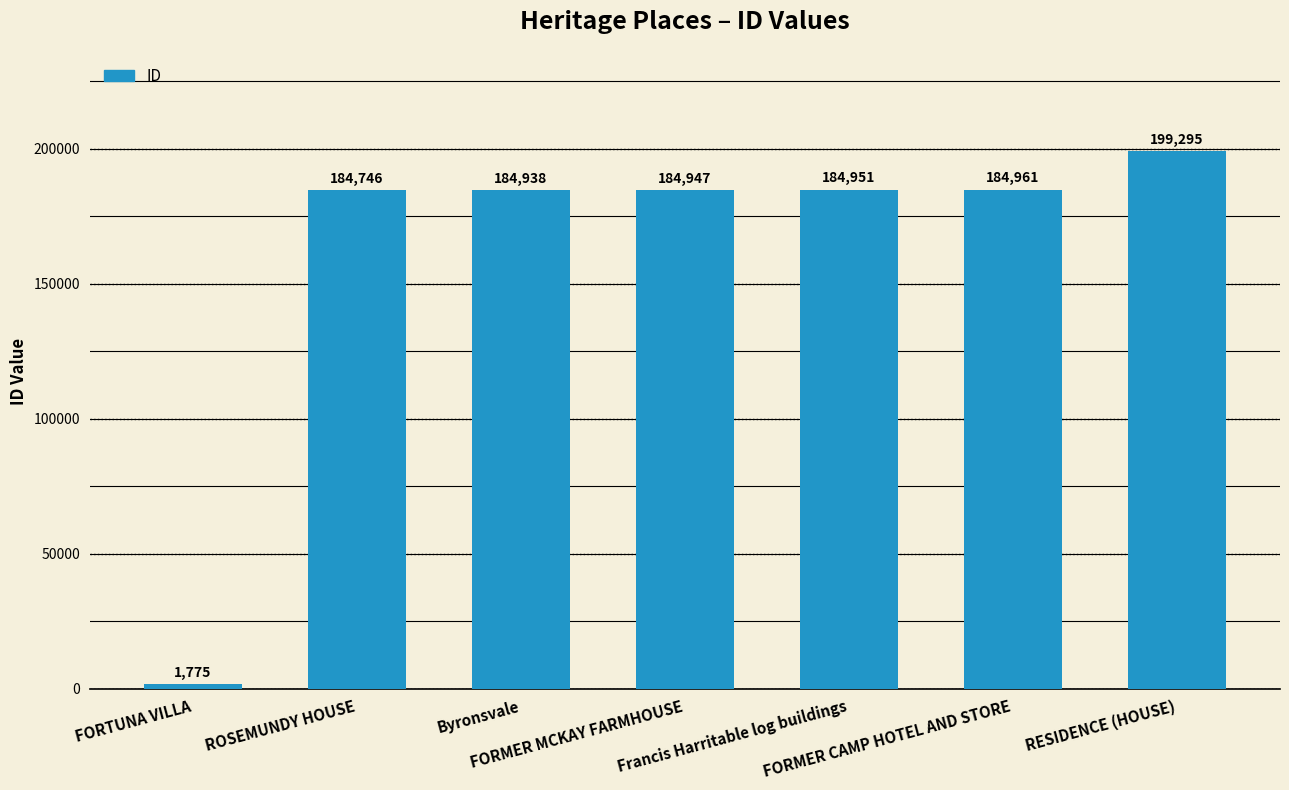

Where is the data nearest to the value 100535?

ROSEMUNDY HOUSE